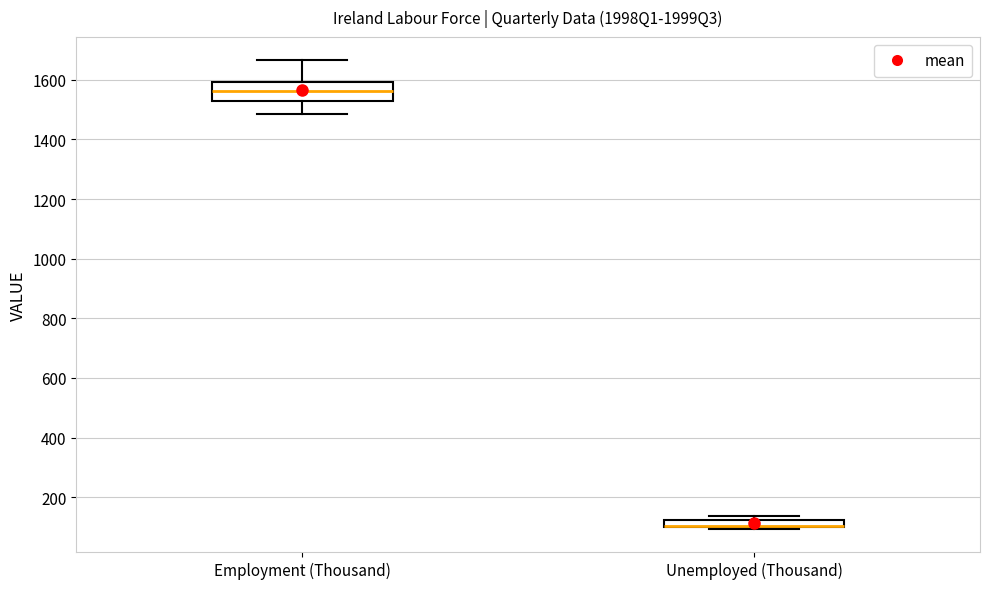

Where is the upper edge of the box for Unemployed (Thousand) on the y-axis? The values are not printed on the chart, so give them approximately, as read against the axis.

120